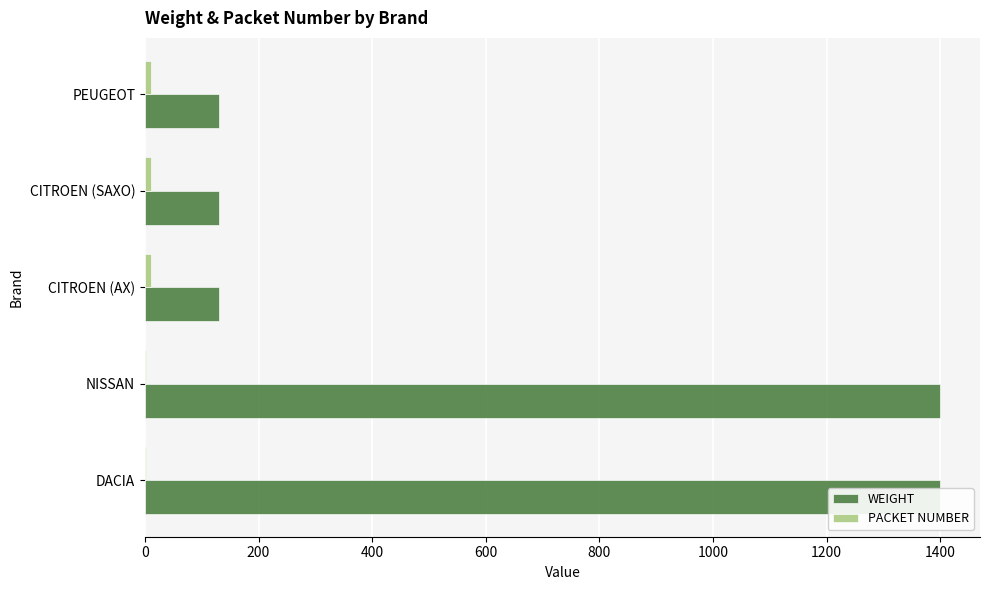

True or false: WEIGHT has a value of 1968 at DACIA.

False